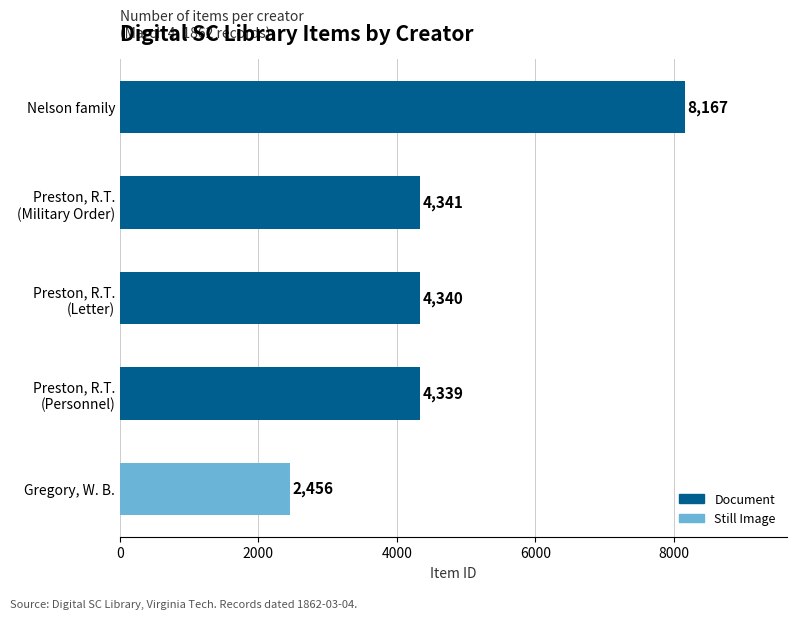

How many values are below 4340?

2